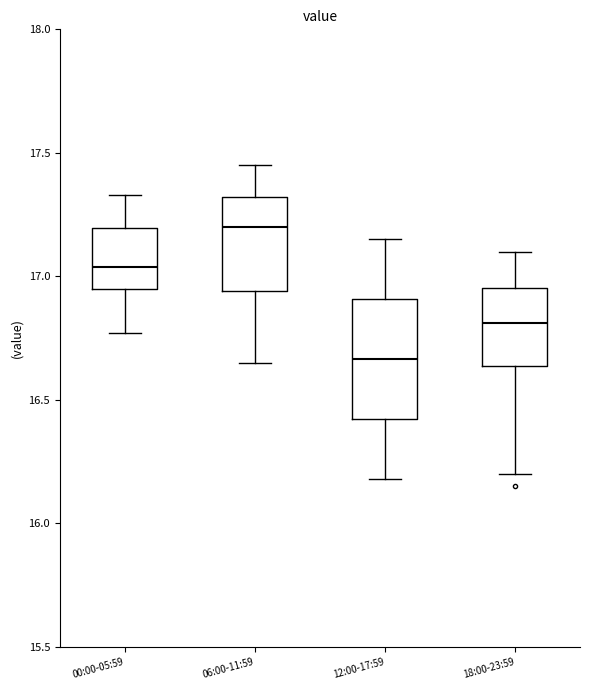

Where does the upper whisker of the box for 06:00-11:59 end on the y-axis? The values are not printed on the chart, so give them approximately, as read against the axis.

17.45